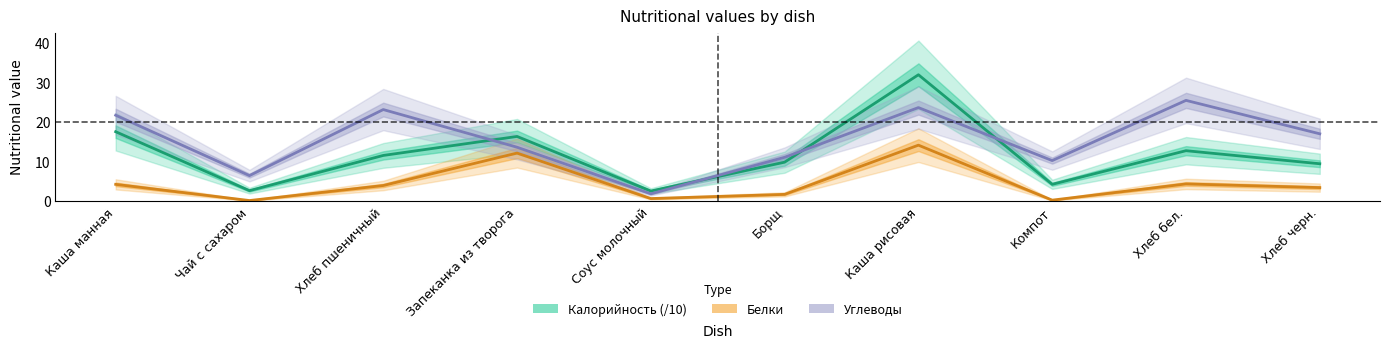

Where does the Белки series first go above 4?

Каша манная